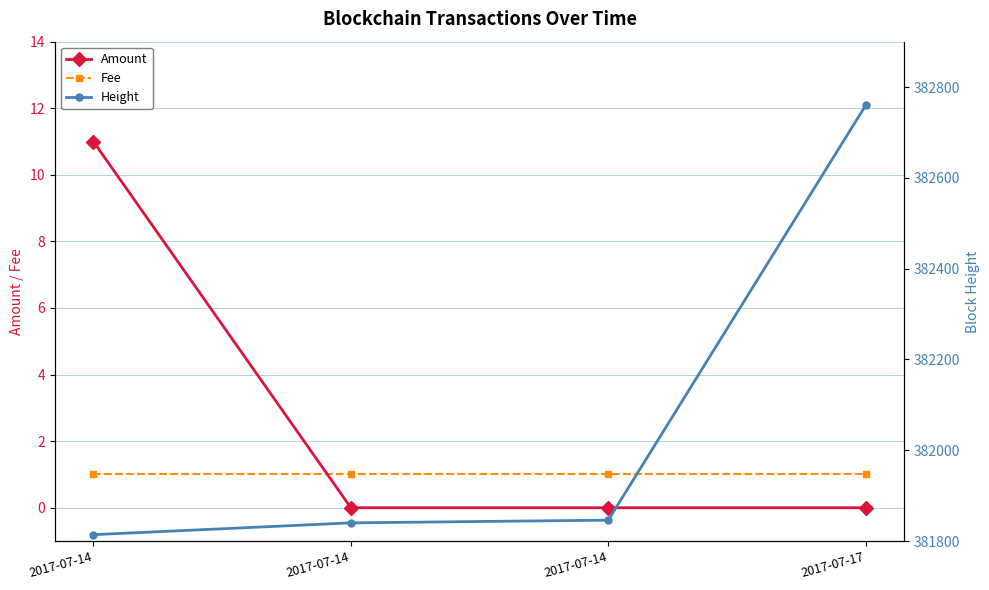

True or false: Height and Amount cross at least once.

False